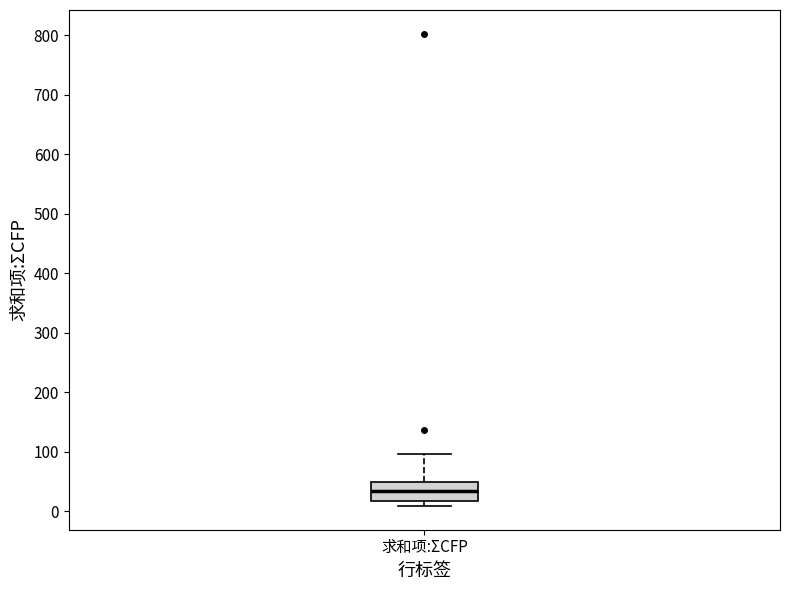

Read this box plot against the y-axis: the position of the median line, the range covered by the box, and the ends of both whiskers. The values are not printed on the chart, so give them approximately, as read against the axis.

median 30, box 20 to 50, whiskers 10 to 100